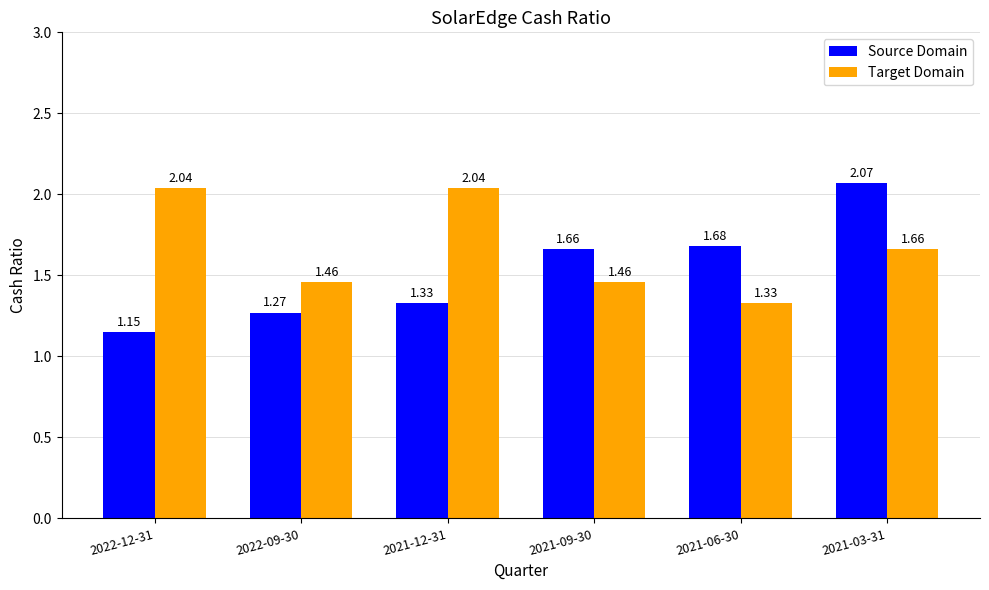

What is the difference between the second highest and second lowest values in the Source Domain series?

0.4